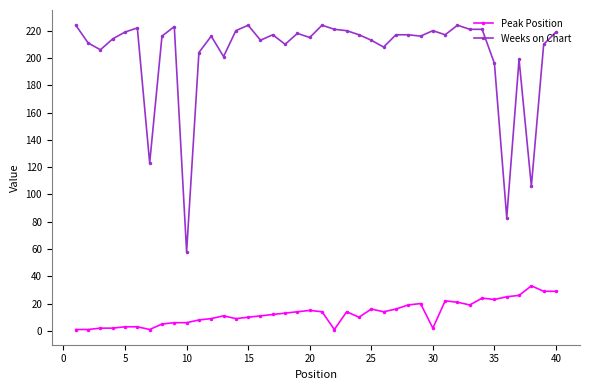

True or false: Weeks on Chart and Peak Position intersect in this chart.

False